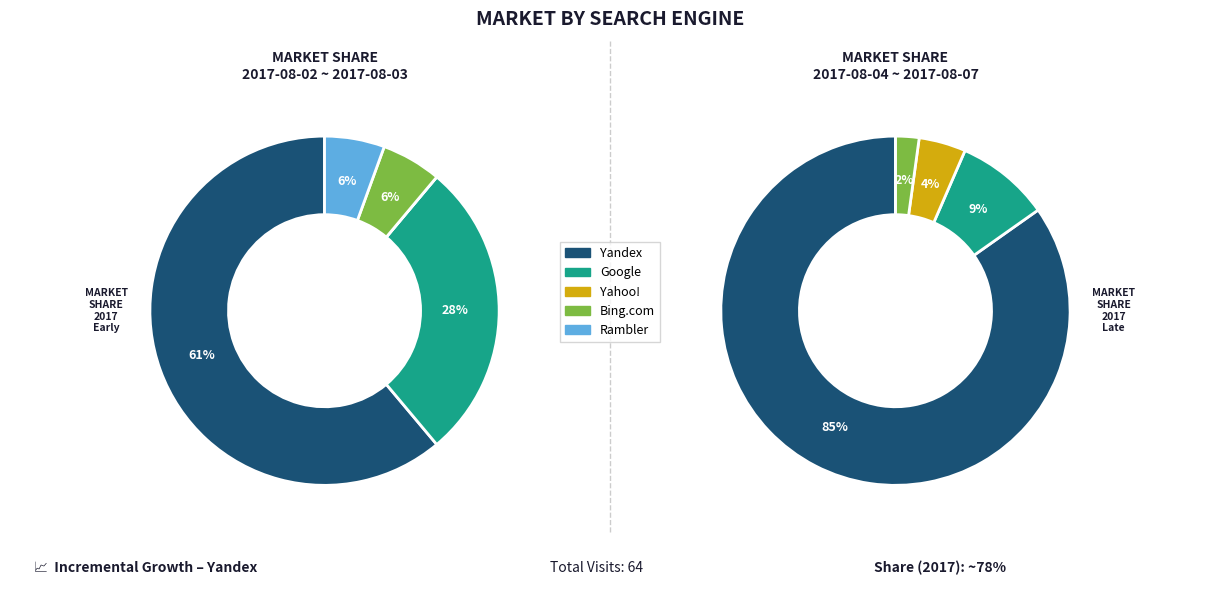

Which has a higher value, Yahoo! or Rambler?

Yahoo!